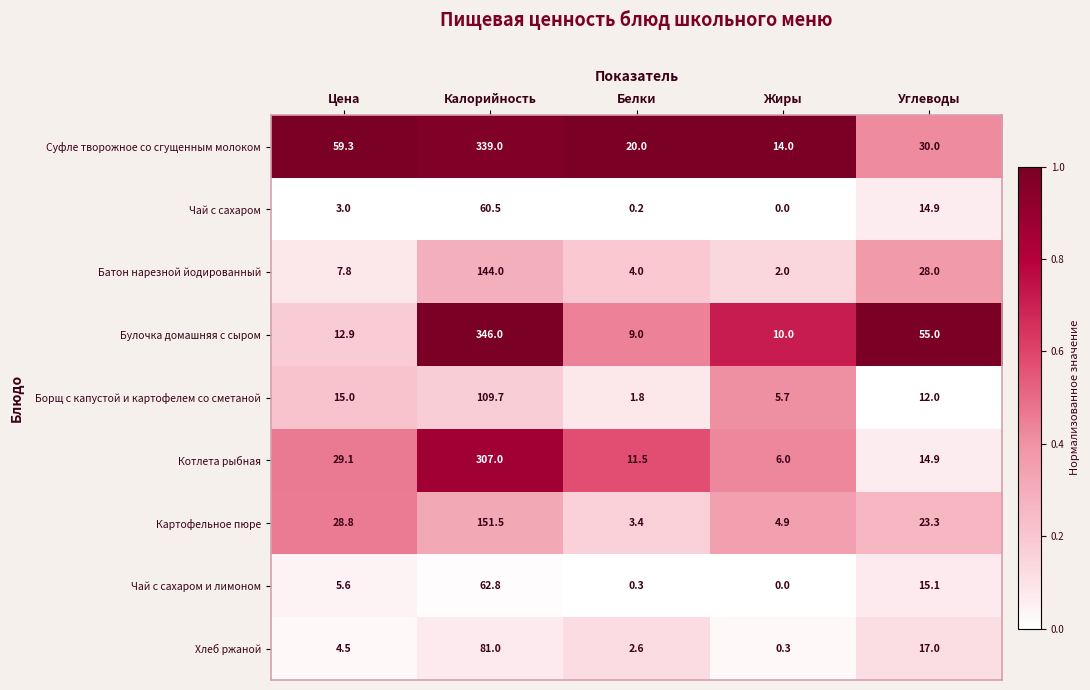

What is the maximum value for Булочка домашняя с сыром?

346.0